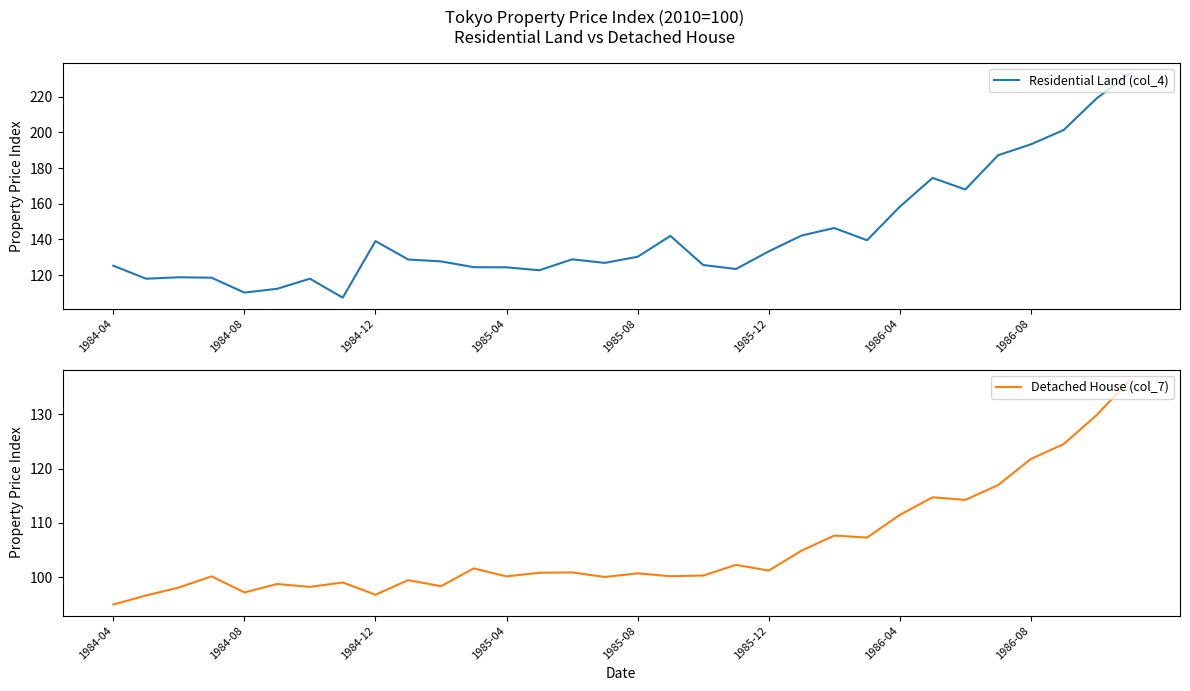

What is the sum of the Residential Land (col_4) values at 14 and 23?

268.4